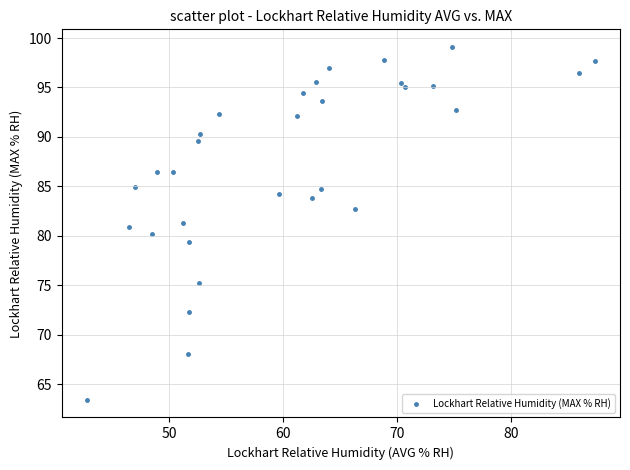

What is the range of Y values (max minus min)?

35.7